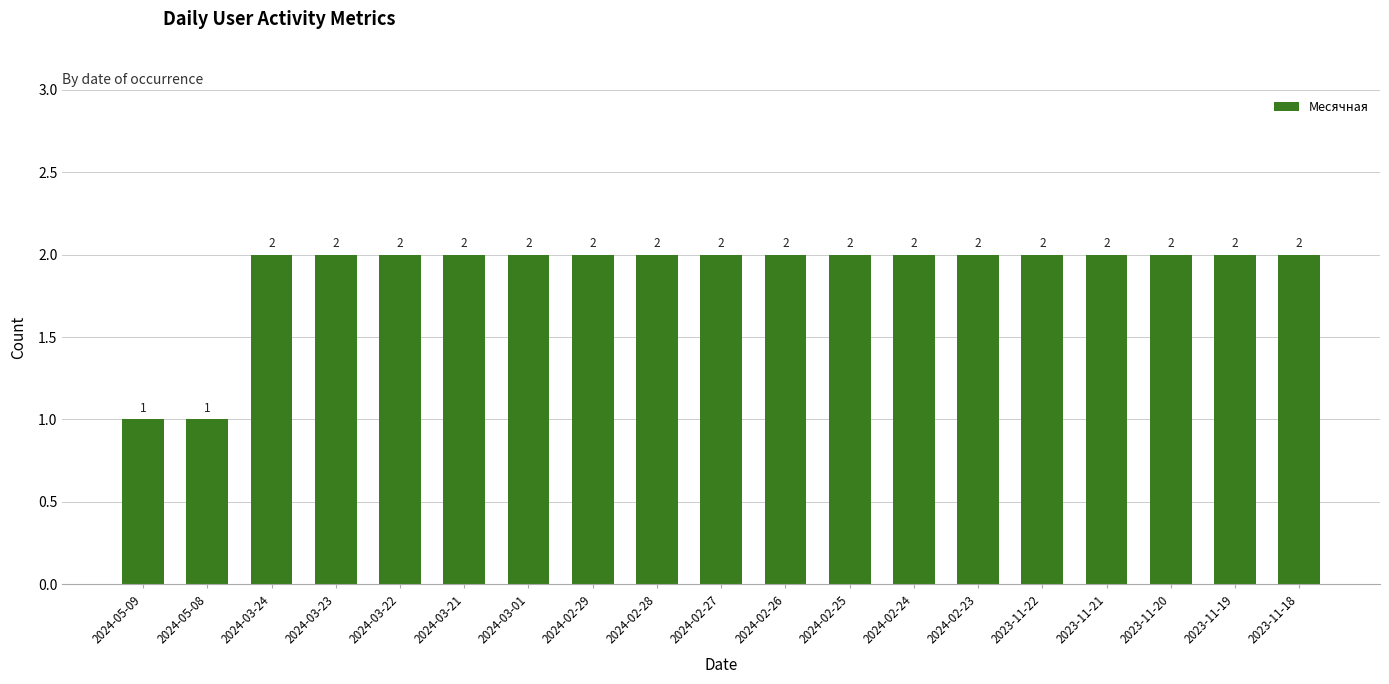

What is the ratio of the value at 2024-02-27 to the value at 2024-03-24?

1.0